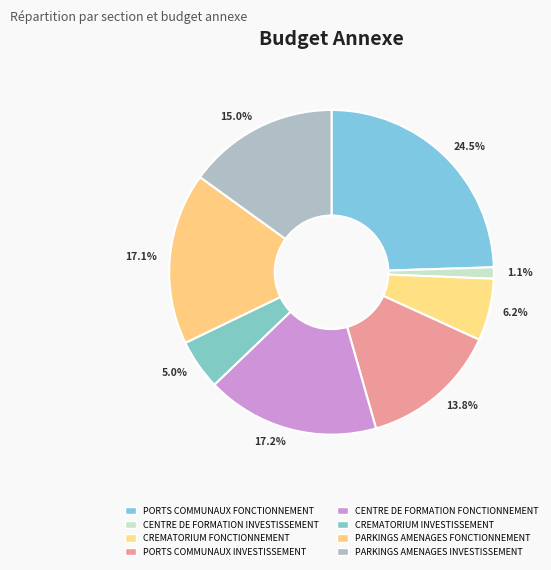

How many segments does this pie chart have?

8